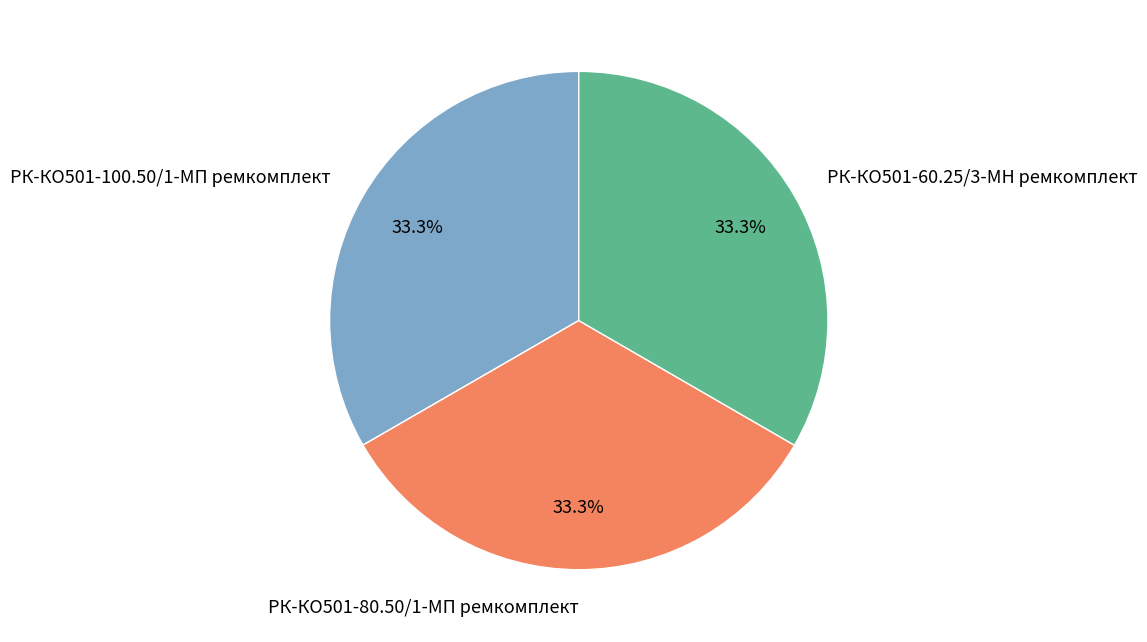

How many segments does this pie chart have?

3